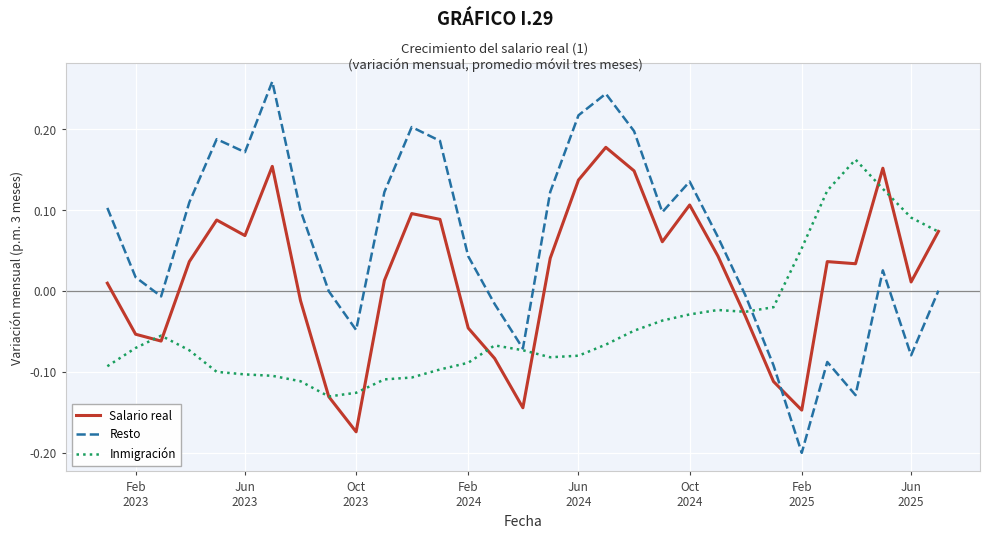

Which series has the largest total across all categories?

Resto